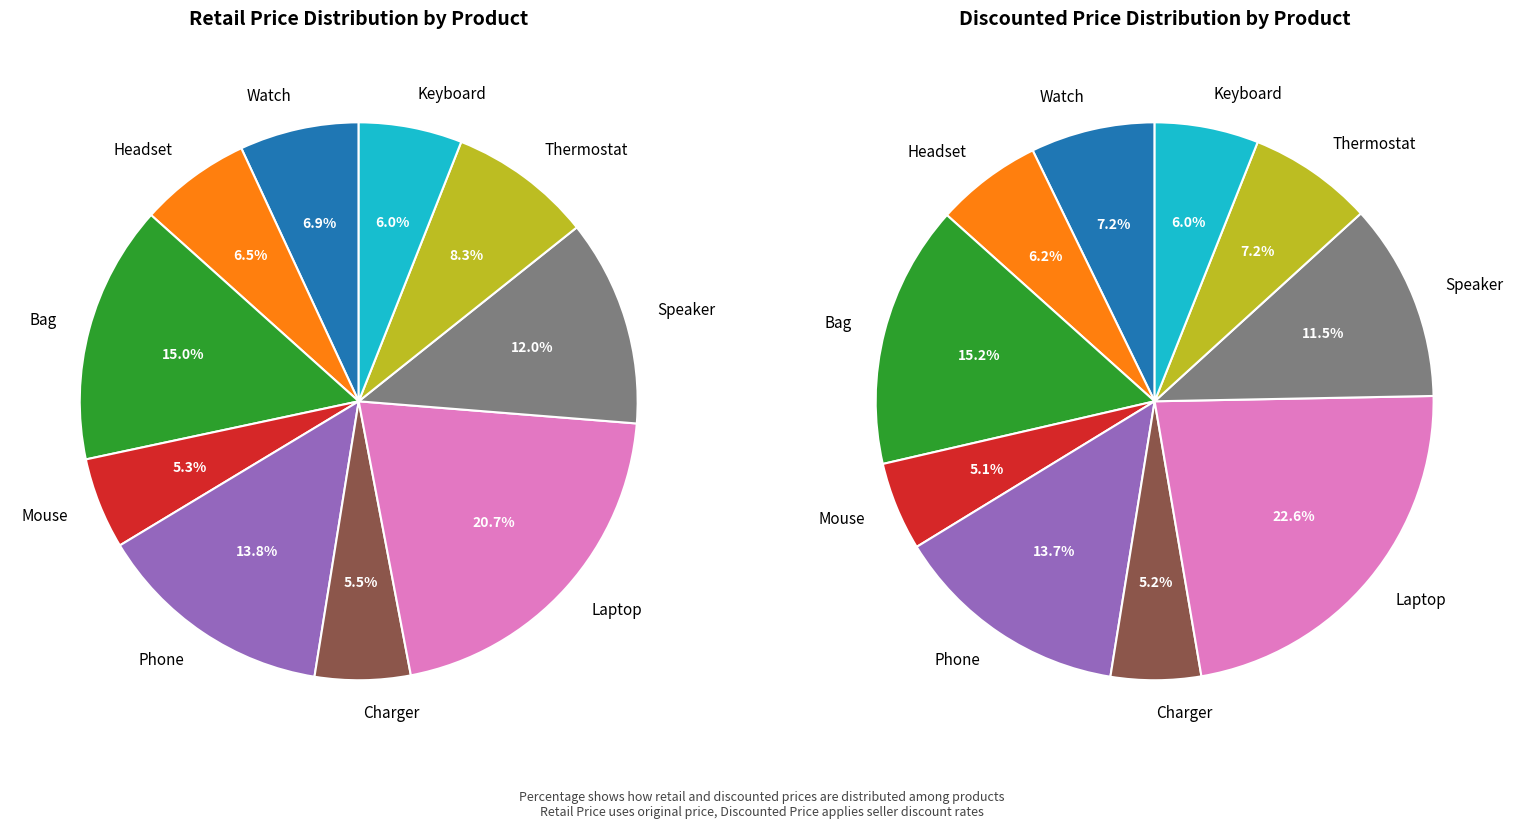

True or false: Charger accounts for 5% of the total.

True